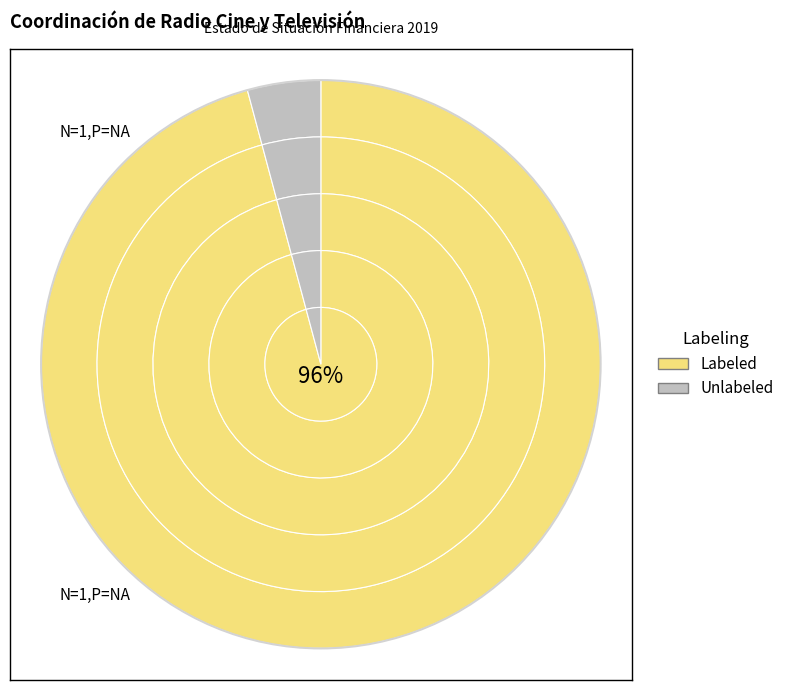

Which series has the largest range (max minus min)?

Labeled